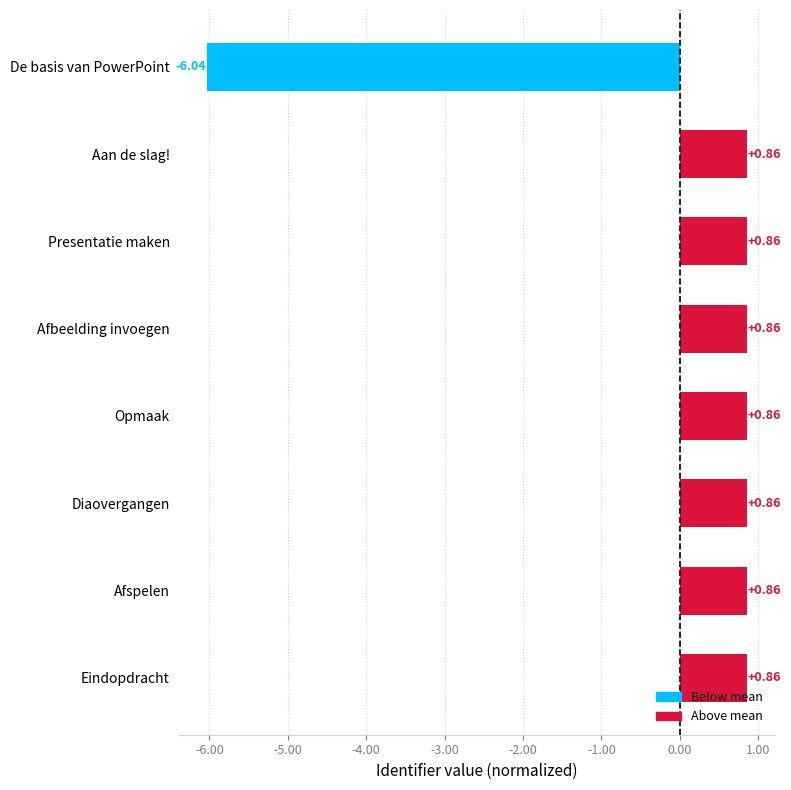

What is the label of the 7th bar from the bottom?

Aan de slag!